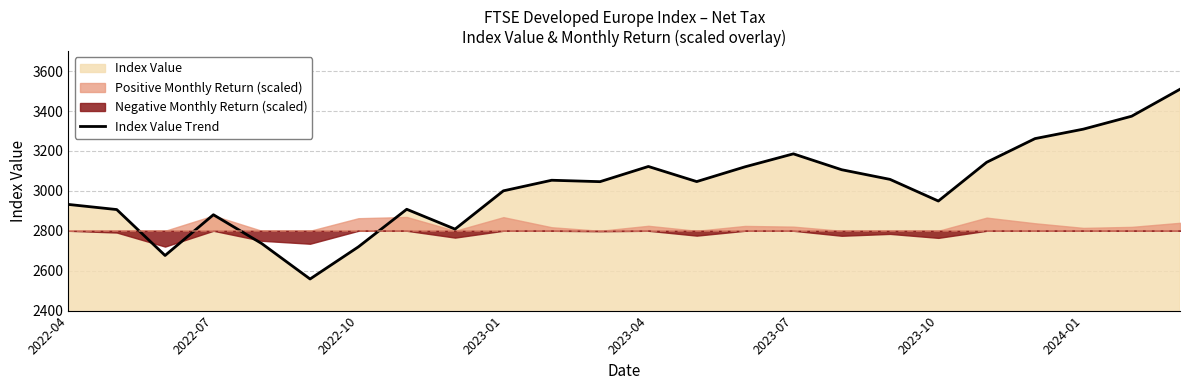

The value of Index Value Trend at 2023-04 is 4697.4. True or false?

False